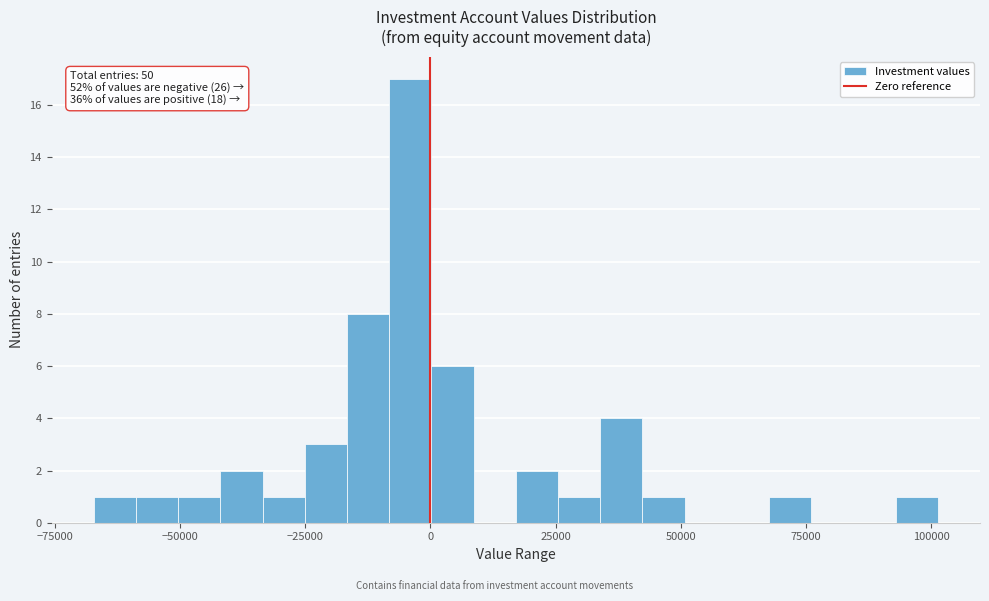

Around what value on the x-axis is the tallest bar? Give the approximate position of its centre, as read against the axis.

-5000